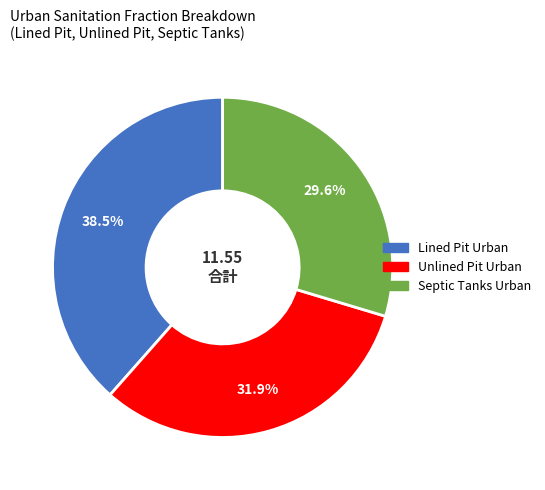

Is there a majority slice in this chart?

No